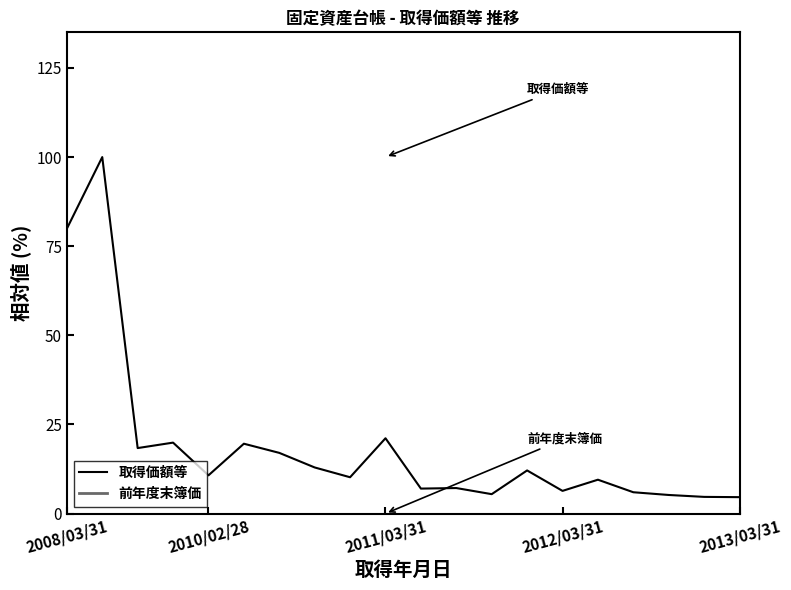

What is the maximum value shown in the chart?

100.0